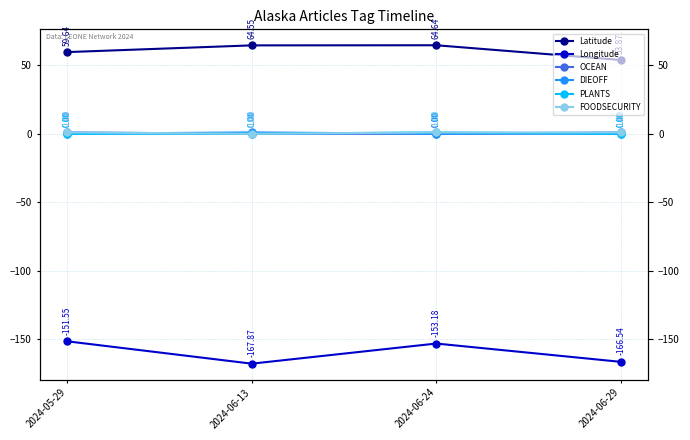

Which series changed the most between 2024-06-13 and 2024-06-24?

Longitude